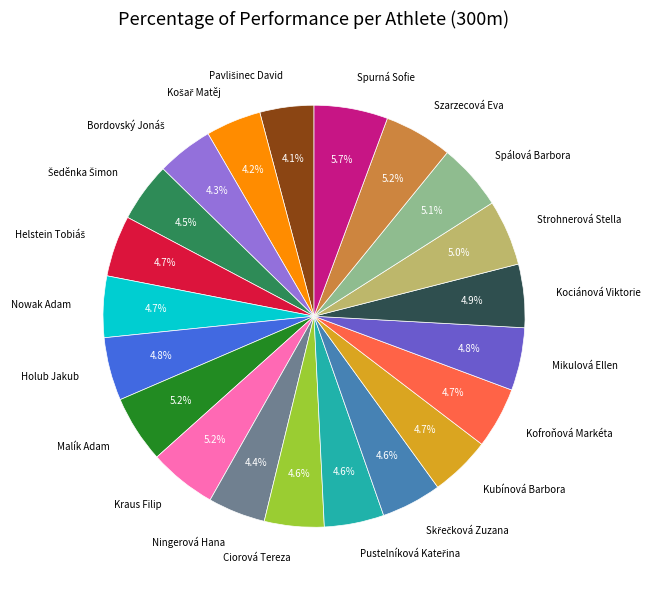

How many segments does this pie chart have?

21